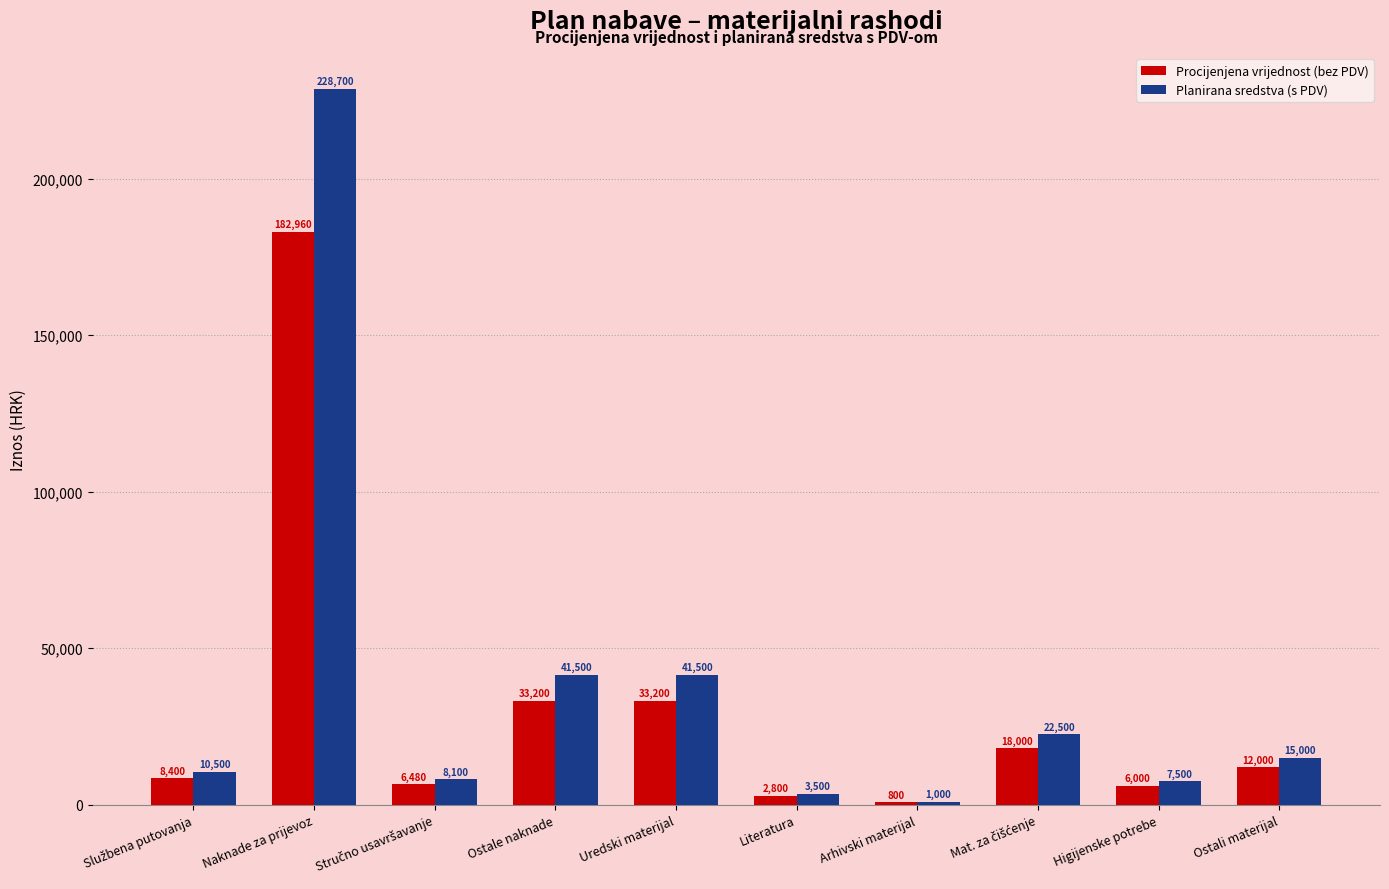

How many bars are there in each group?

2